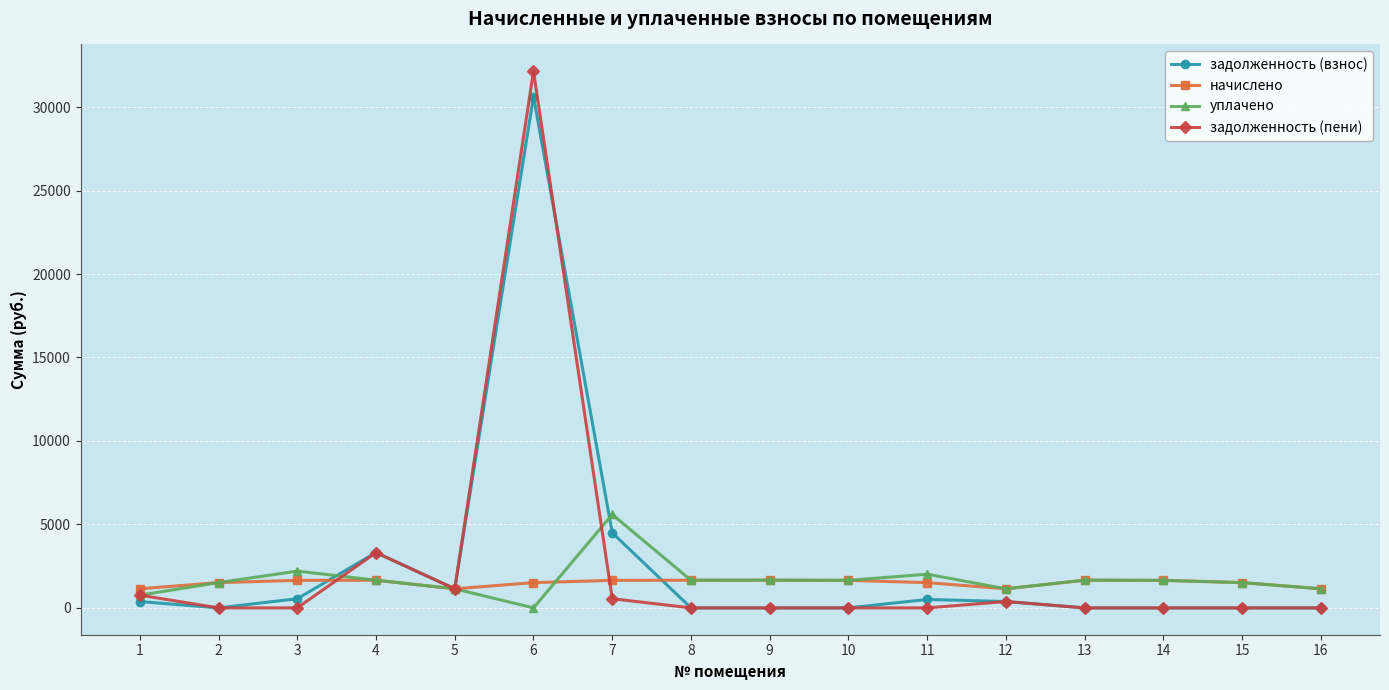

What is the value of the уплачено point at the 12th from the left?

1143.8